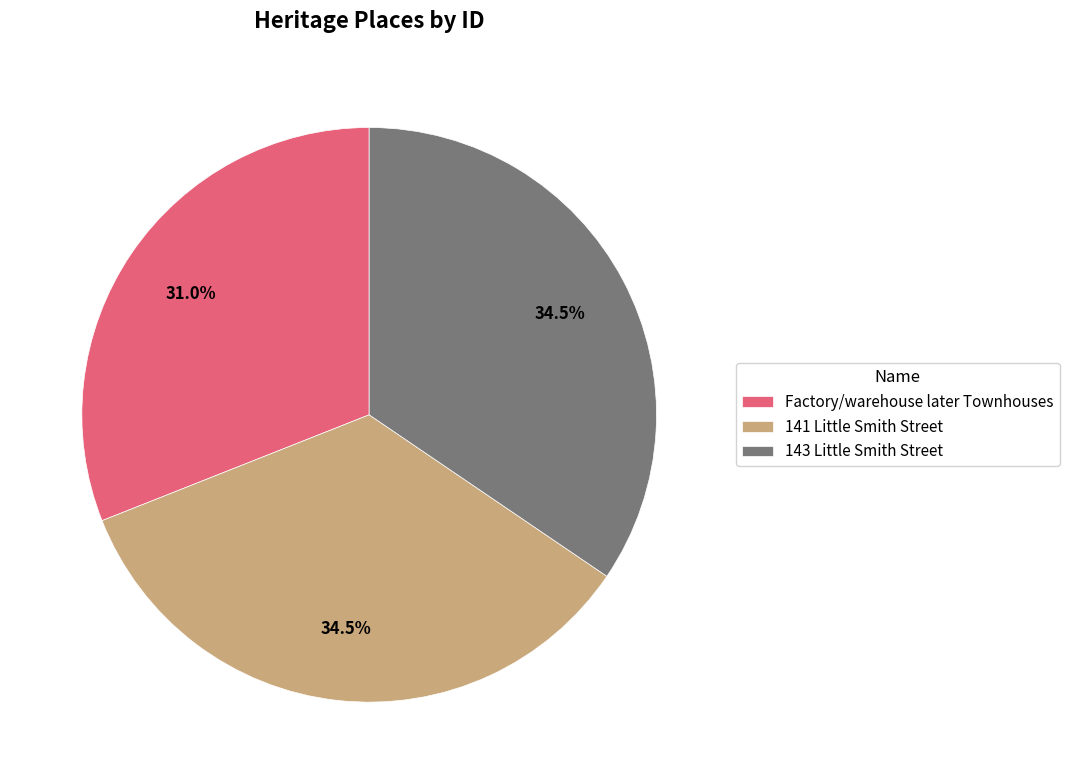

What is the total percentage of 141 Little Smith Street and 143 Little Smith Street?

69.0%